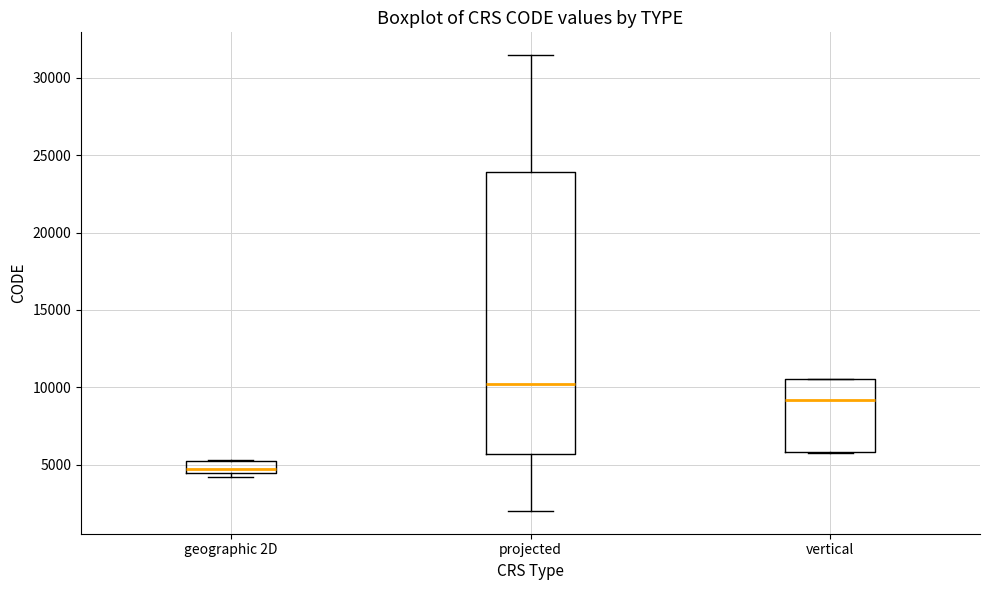

Reading left to right, read every box against the y-axis: the position of its median line, the range the box covers, and the ends of its whiskers. The values are not printed on the chart, so give them approximately, as read against the axis.

geographic 2D: median 4500 (just above the box's lower edge), box 4500 to 5500, whiskers 4000 to 5500
projected: median 10000, box 5500 to 24000, whiskers 2000 to 31500
vertical: median 9000, box 6000 to 10500, whiskers 5500 to 10500